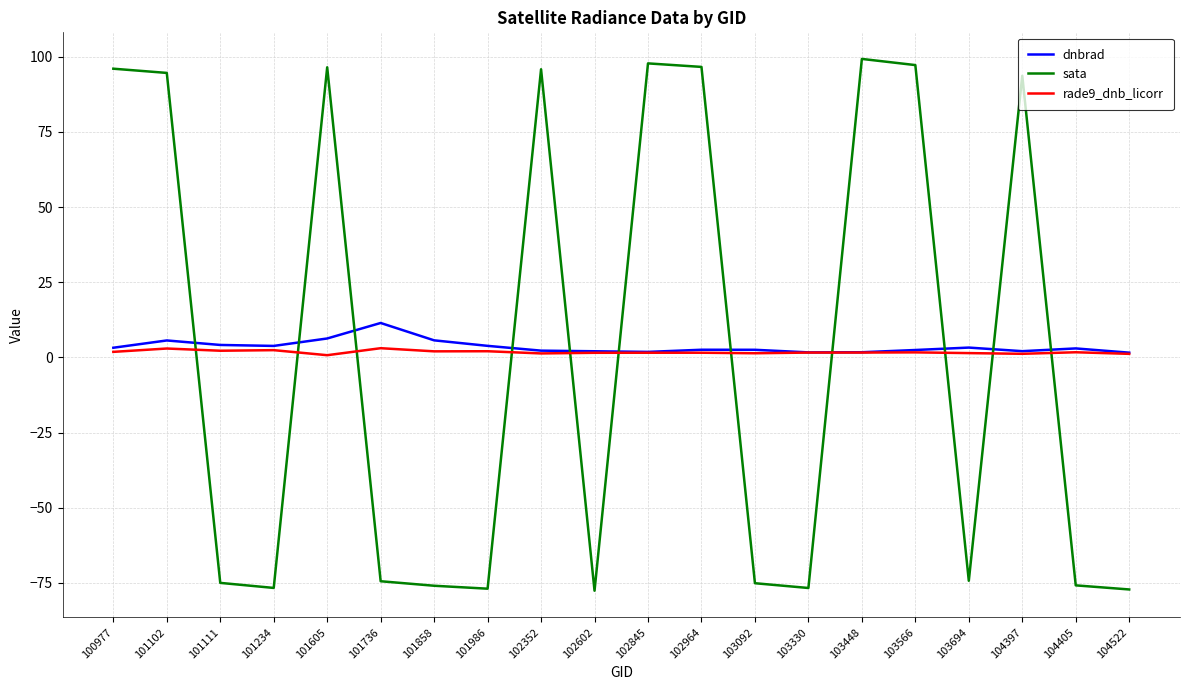

Which series has the largest range (max minus min)?

sata